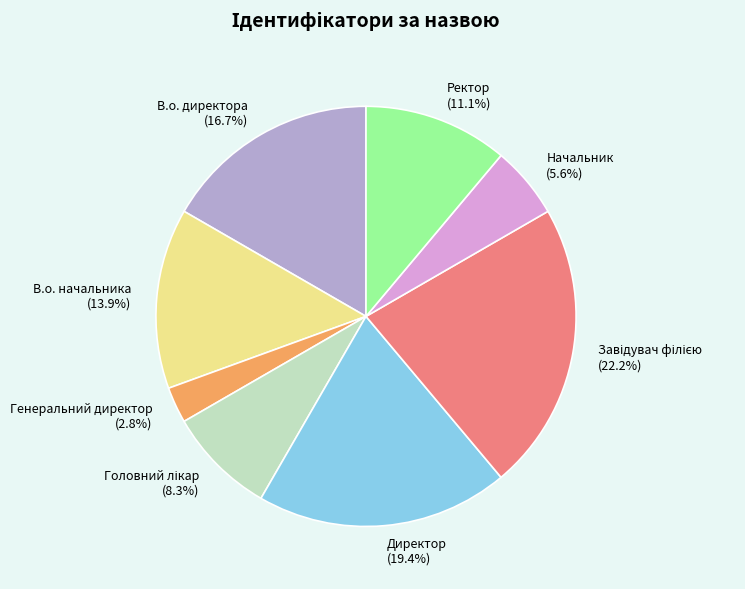

Does Генеральний директор account for over 50% of the chart?

No